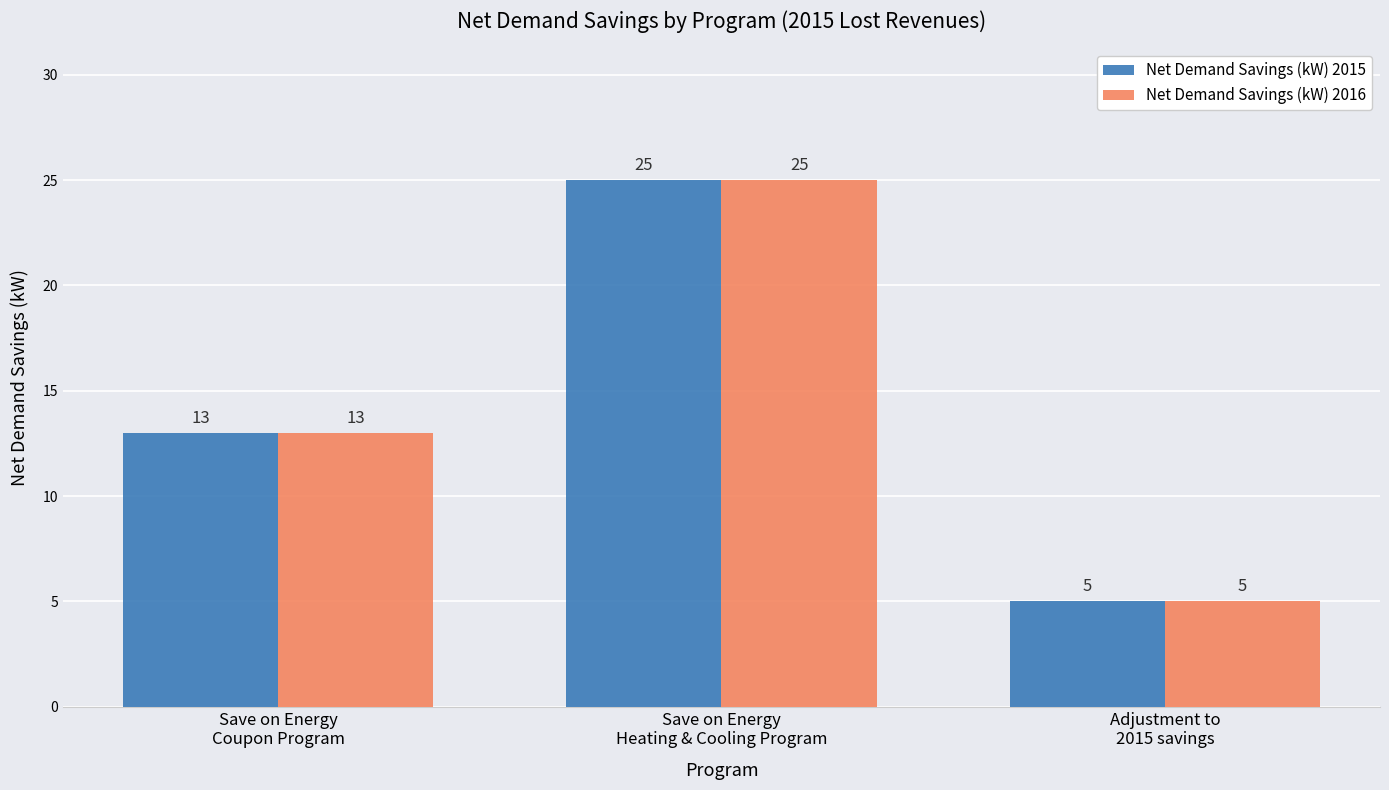

The Net Demand Savings (kW) 2015 series shows 40 at Save on Energy
Heating & Cooling Program. True or false?

False